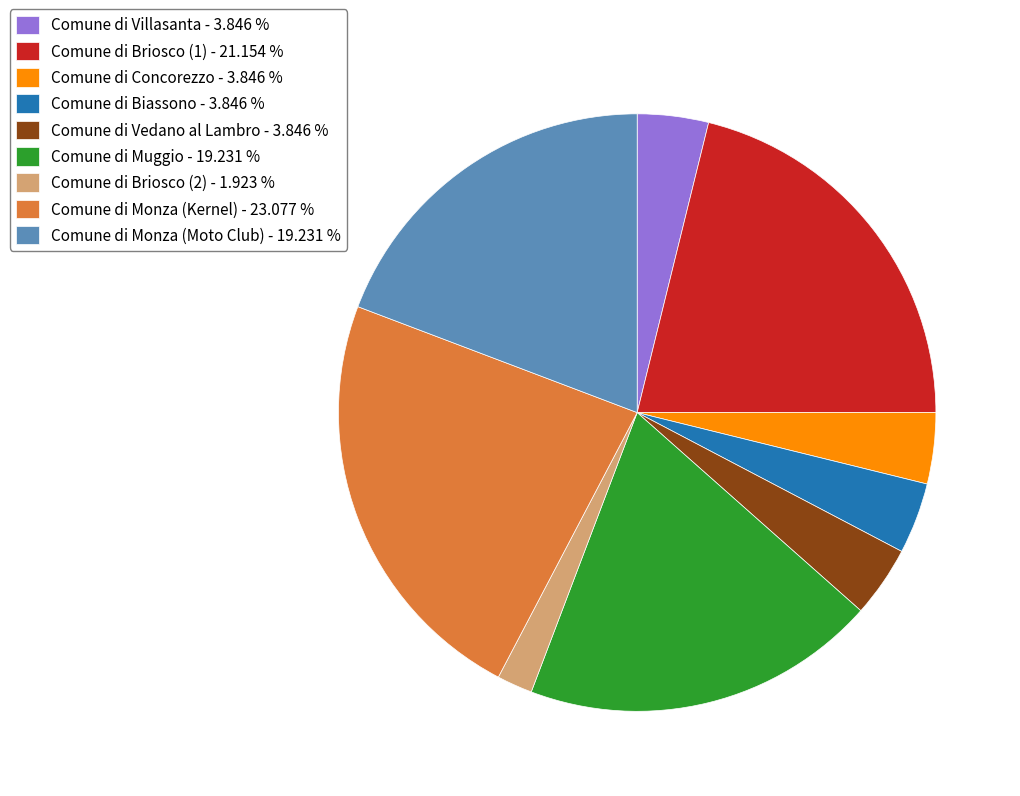

Is Comune di Biassono - 3.846 % the majority of the pie?

No